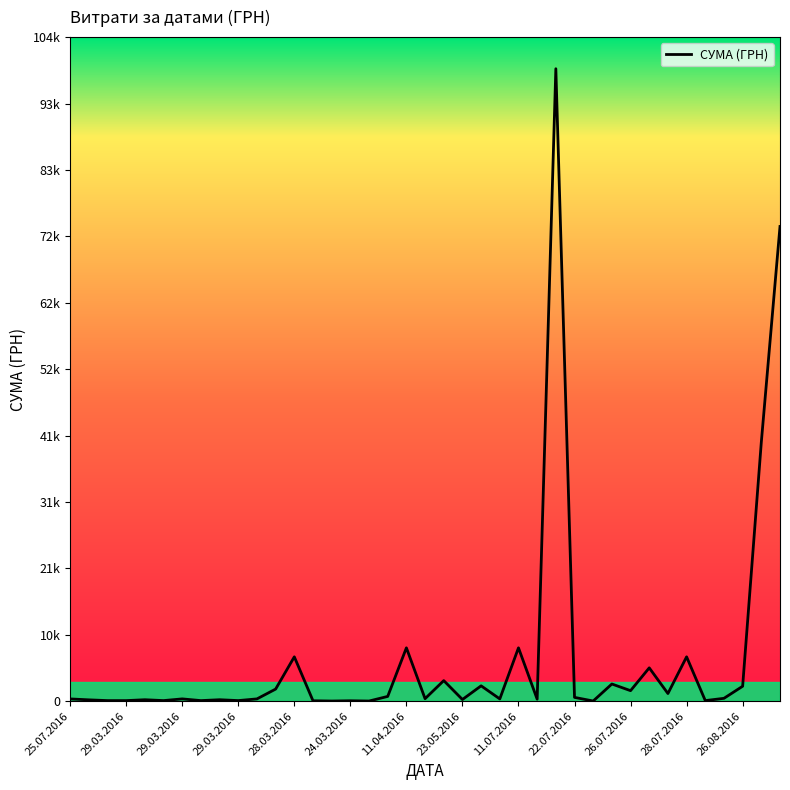

Is this an area chart (filled region under the line)?

Yes